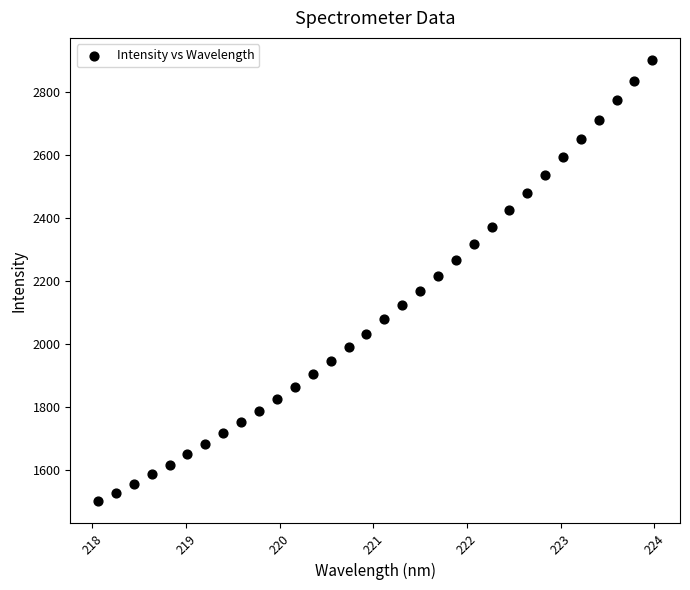

What is the range of Y values (max minus min)?

1400.3